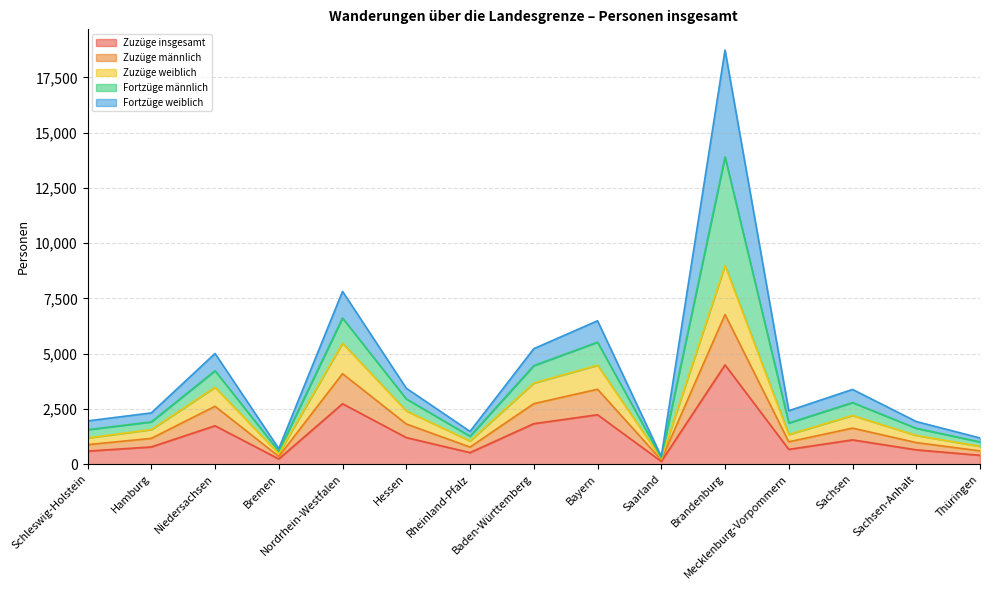

What is the maximum value for Zuzüge insgesamt?

4496